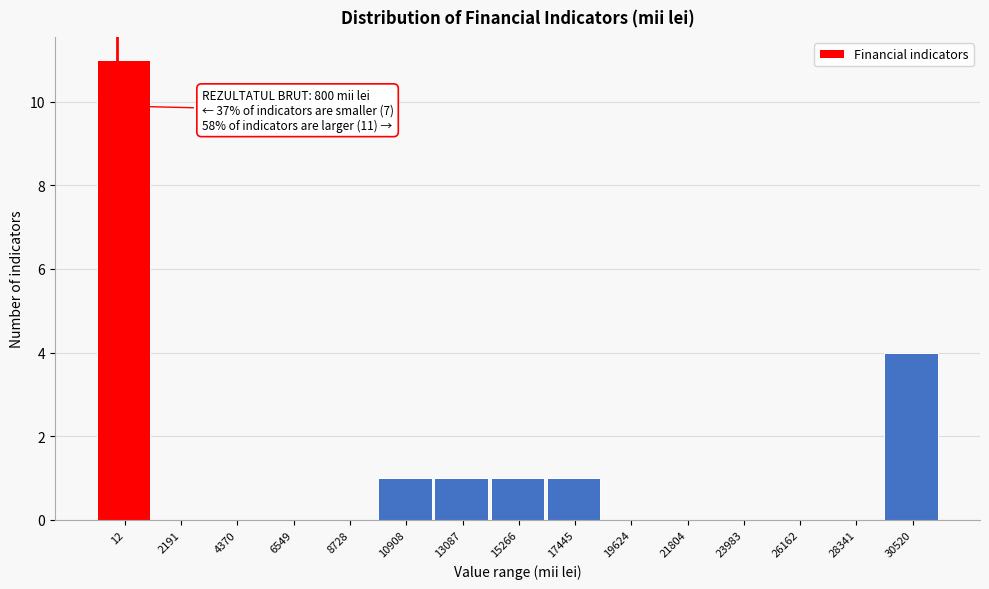

Reading left to right, list all the values displayed in this chart.

12=11	2191=0	4370=0	6549=0	8728=0	10908=1	13087=1	15266=1	17445=1	19624=0	21804=0	23983=0	26162=0	28341=0	30520=4